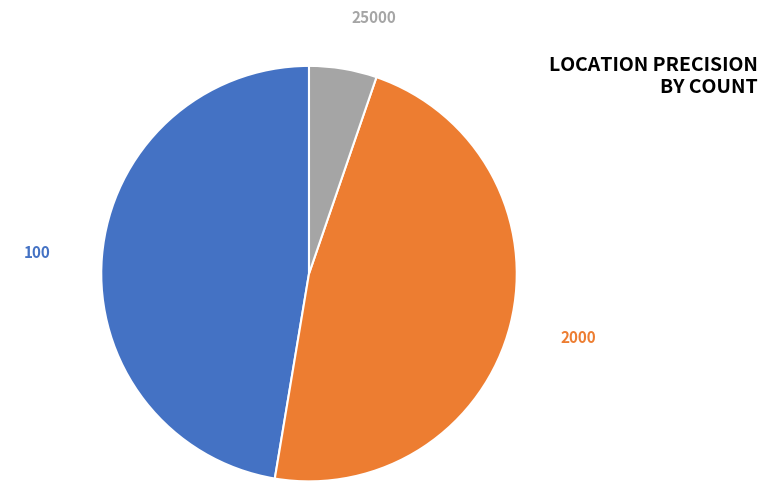

Combined, do 25000 and 2000 account for over 50%?

Yes